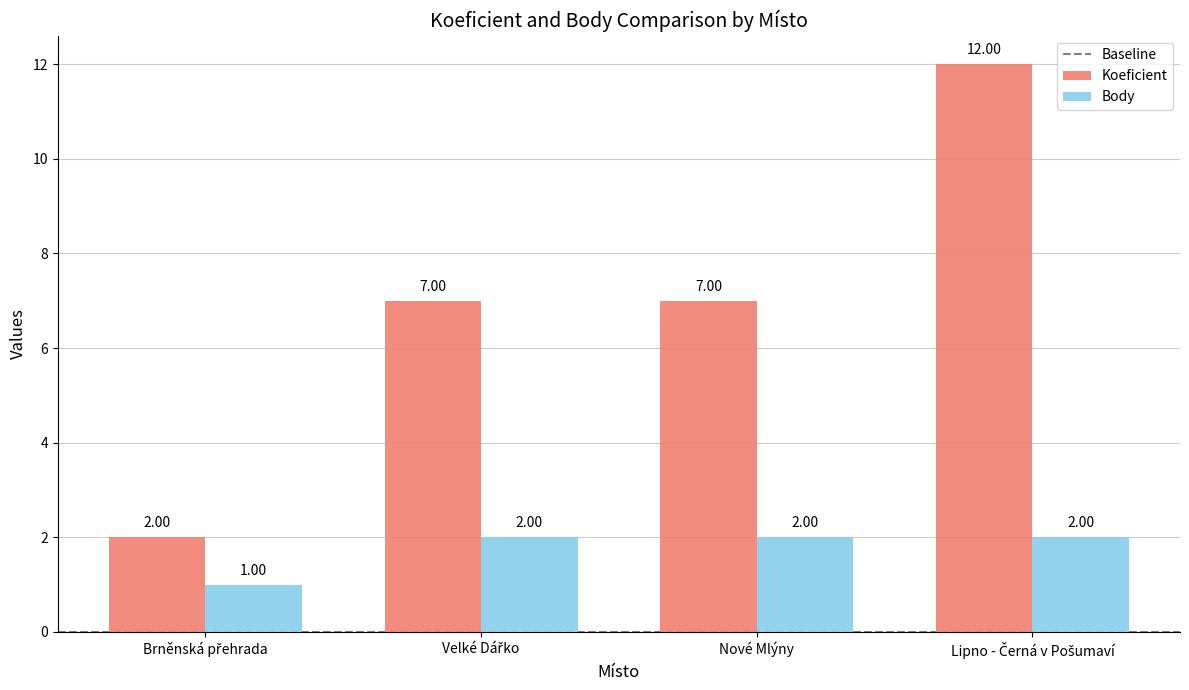

Rank the series by their maximum value, from highest to lowest.

Koeficient, Body